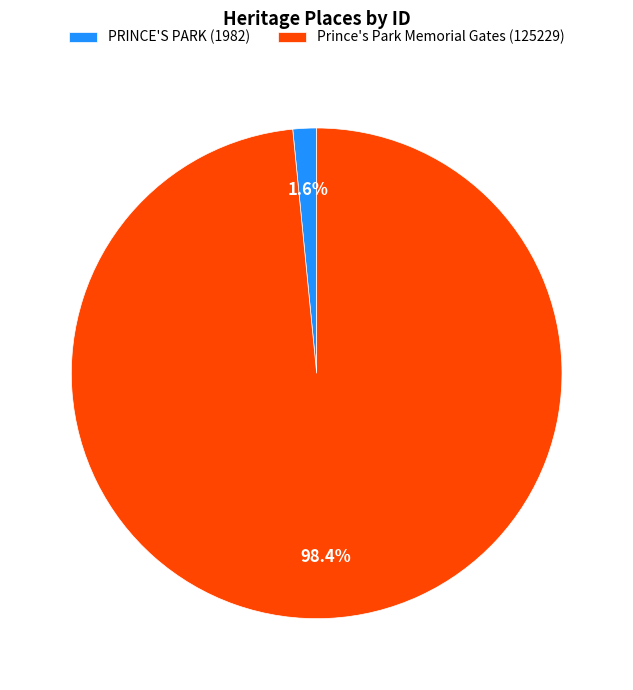

Which has a higher value, Prince's Park Memorial Gates or PRINCE'S PARK?

Prince's Park Memorial Gates